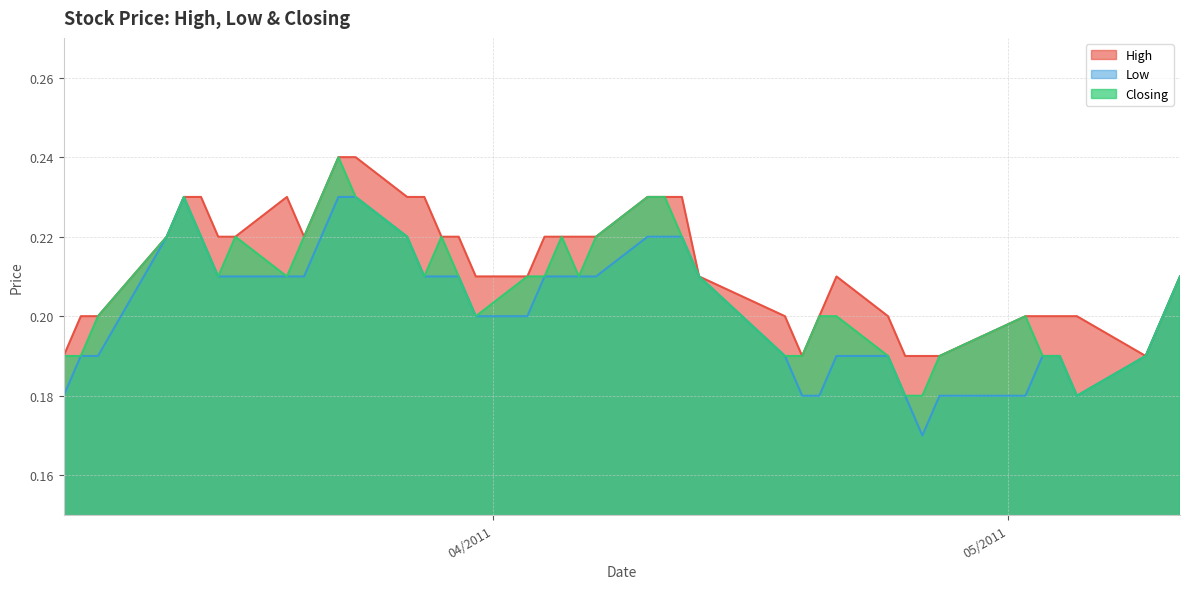

How many interior local peaks does the Low series have?

1